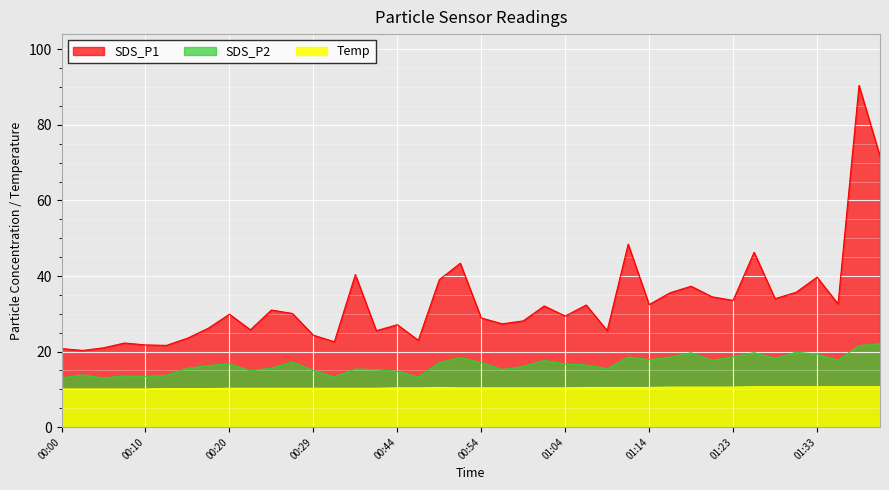

Which series has the widest spread of values?

SDS_P1